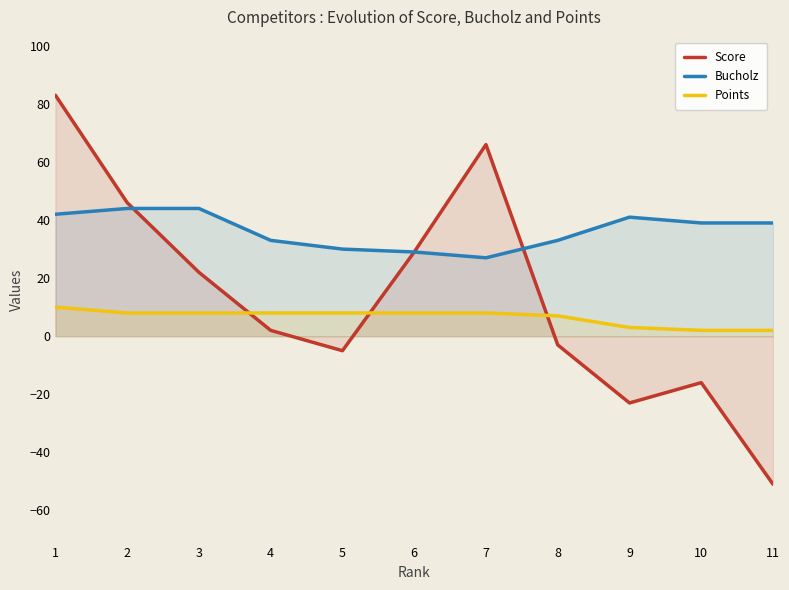

How many times do Bucholz and Score cross each other?

2